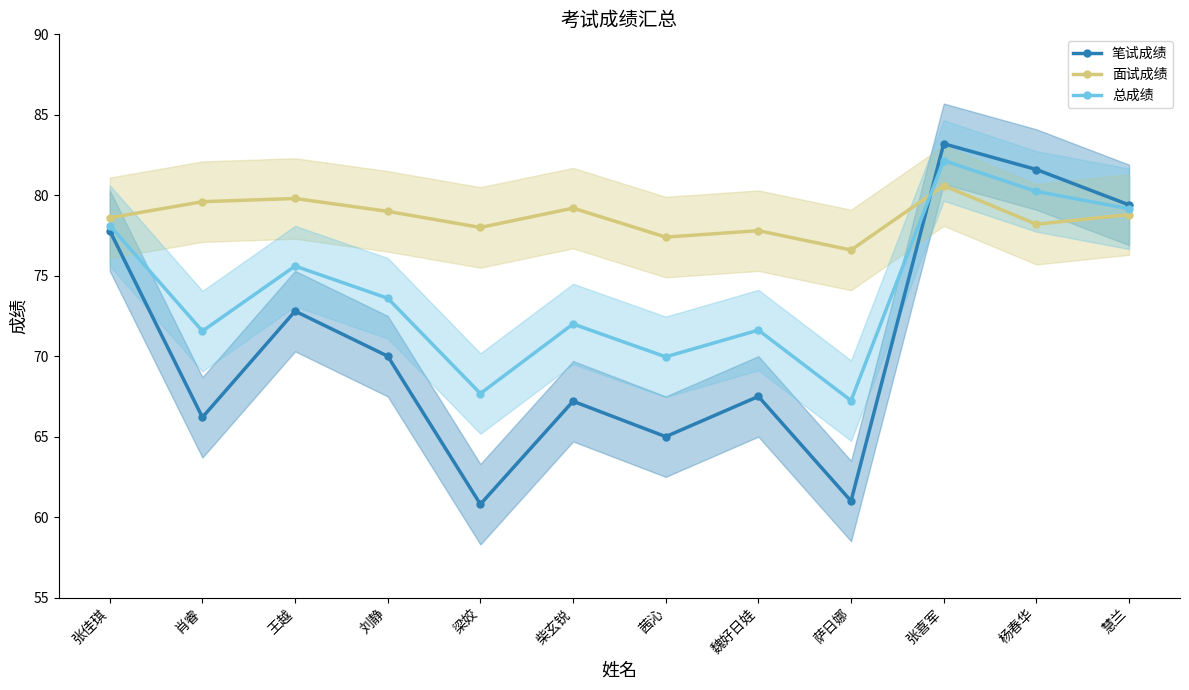

What is the spread (max minus min) of values at 张喜军?

2.6